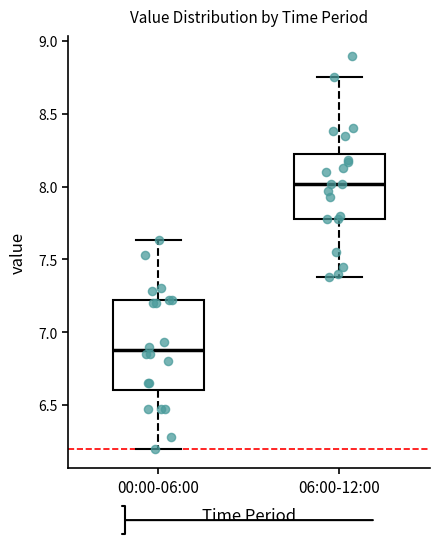

Reading left to right, read every box against the y-axis: the position of its median line, the range the box covers, and the ends of its whiskers. The values are not printed on the chart, so give them approximately, as read against the axis.

00:00-06:00: median 6.90, box 6.60 to 7.20, whiskers 6.20 to 7.65
06:00-12:00: median 8.00, box 7.80 to 8.20, whiskers 7.40 to 8.75